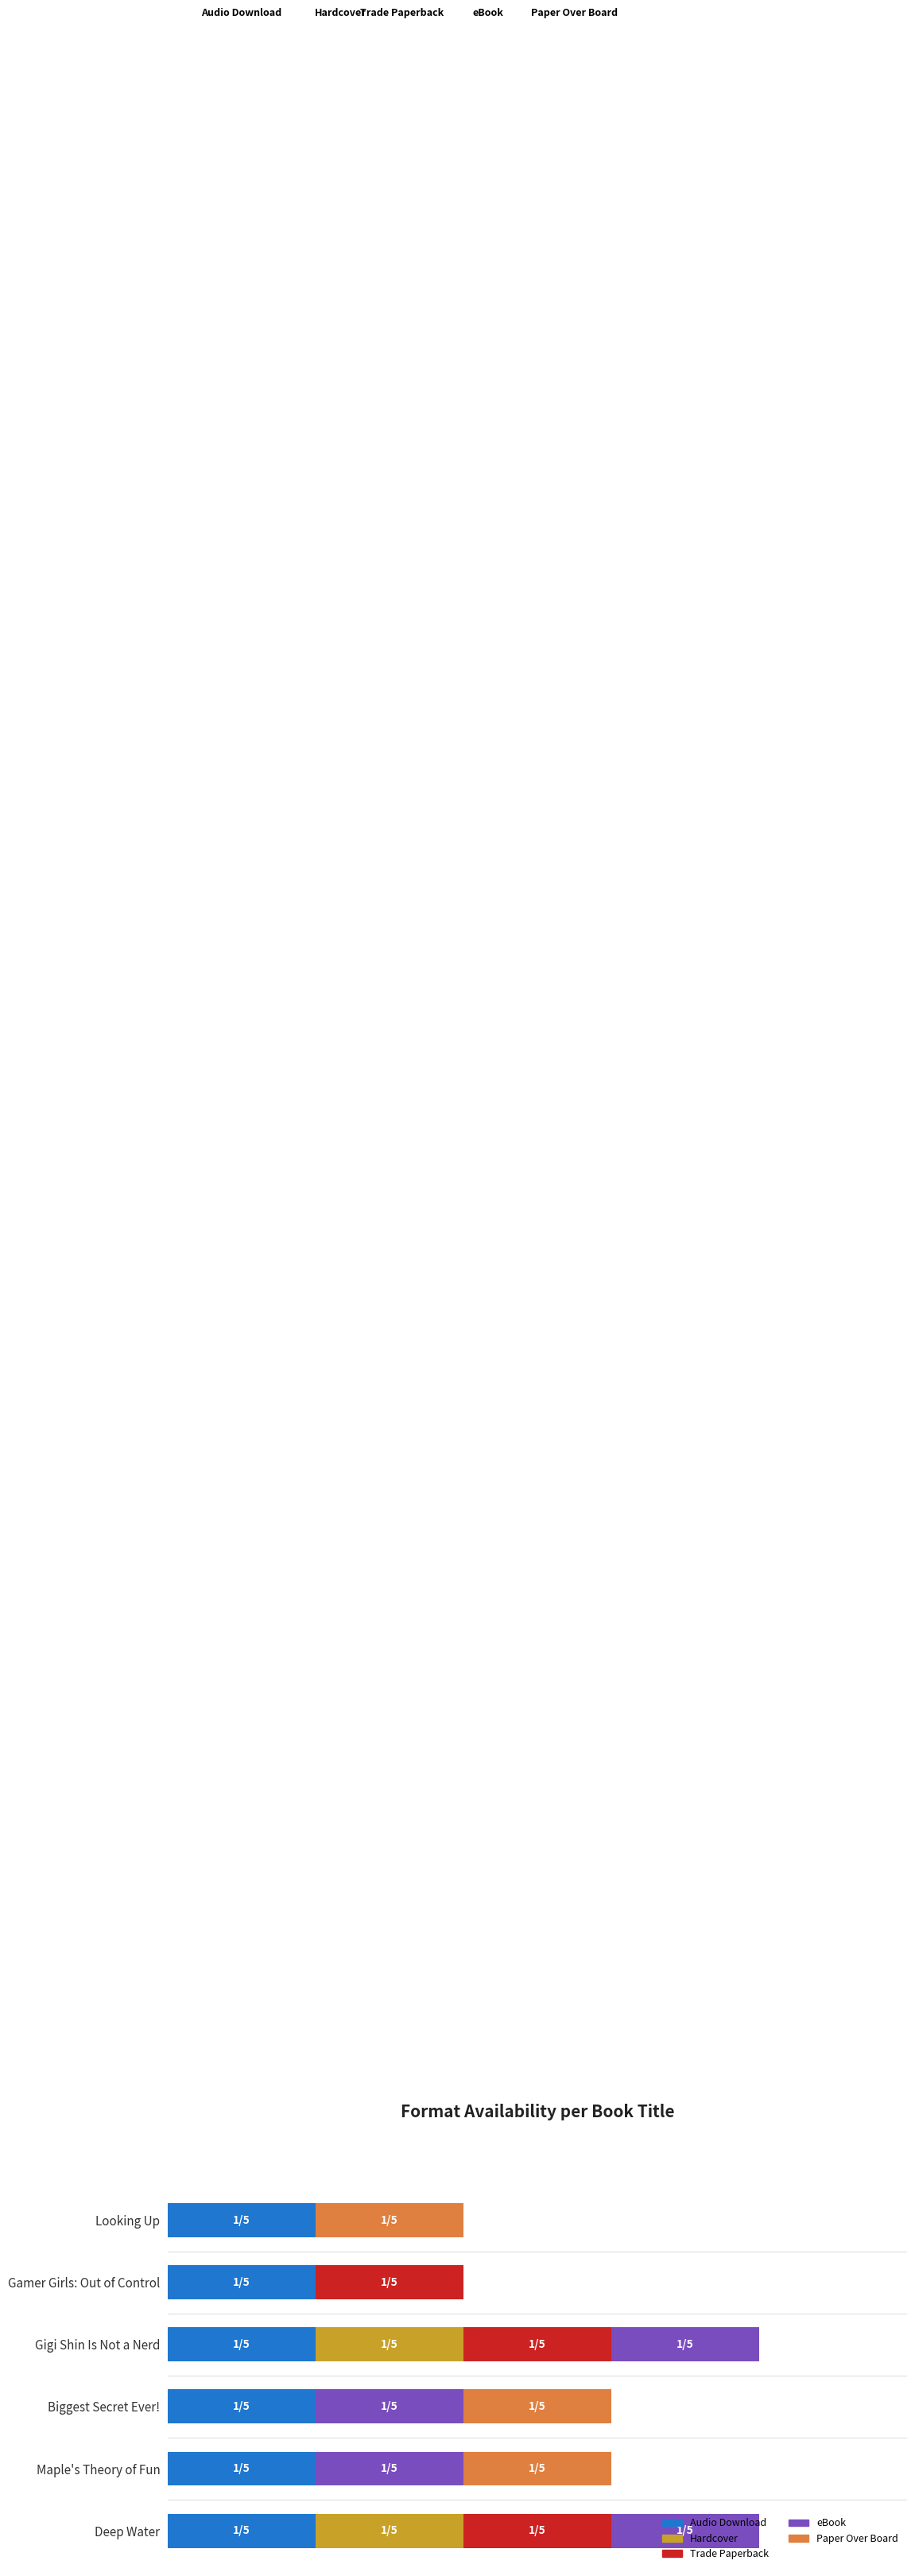

What are all the series names shown in the legend?

Audio Download, Hardcover, Trade Paperback, eBook, Paper Over Board